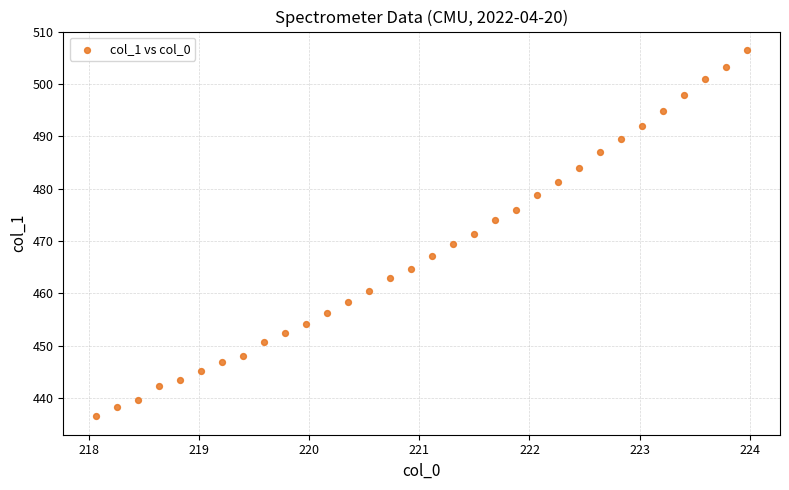

What is the range of X values (max minus min)?

5.9